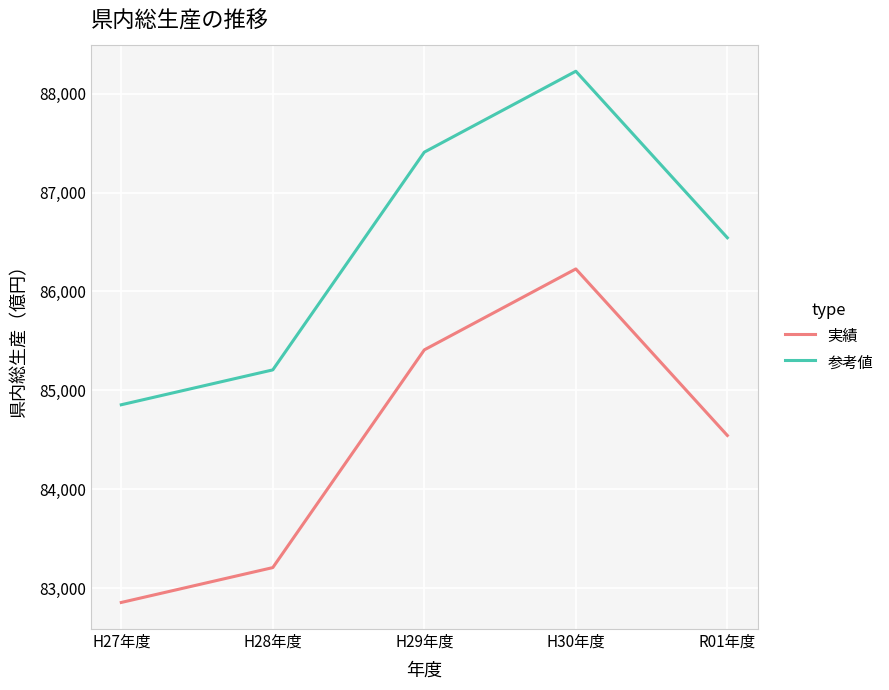

What is the sum of the 実績 values at R01年度 and H28年度?

167750.2